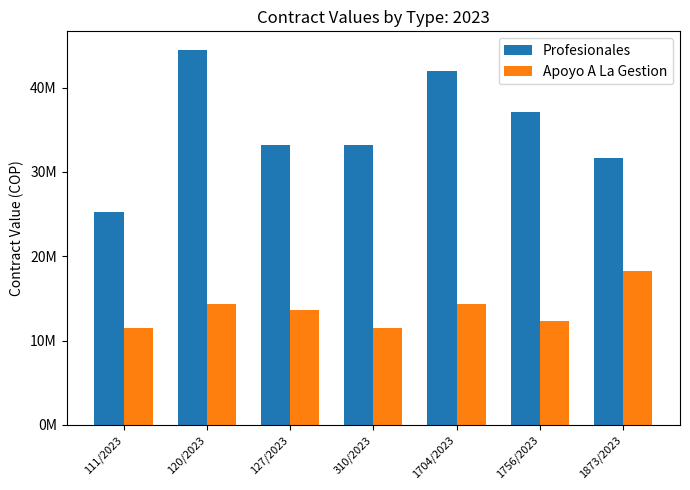

What are all the series names shown in the legend?

Profesionales, Apoyo A La Gestion